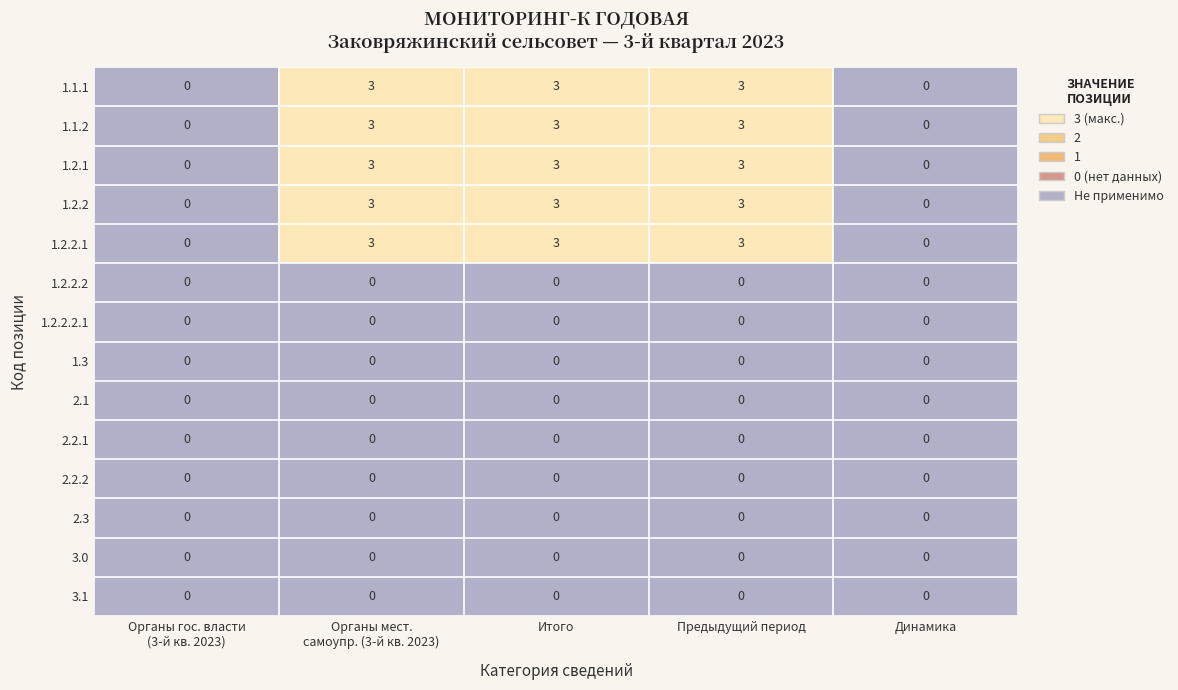

At how many categories does at least one series exceed 2?

3